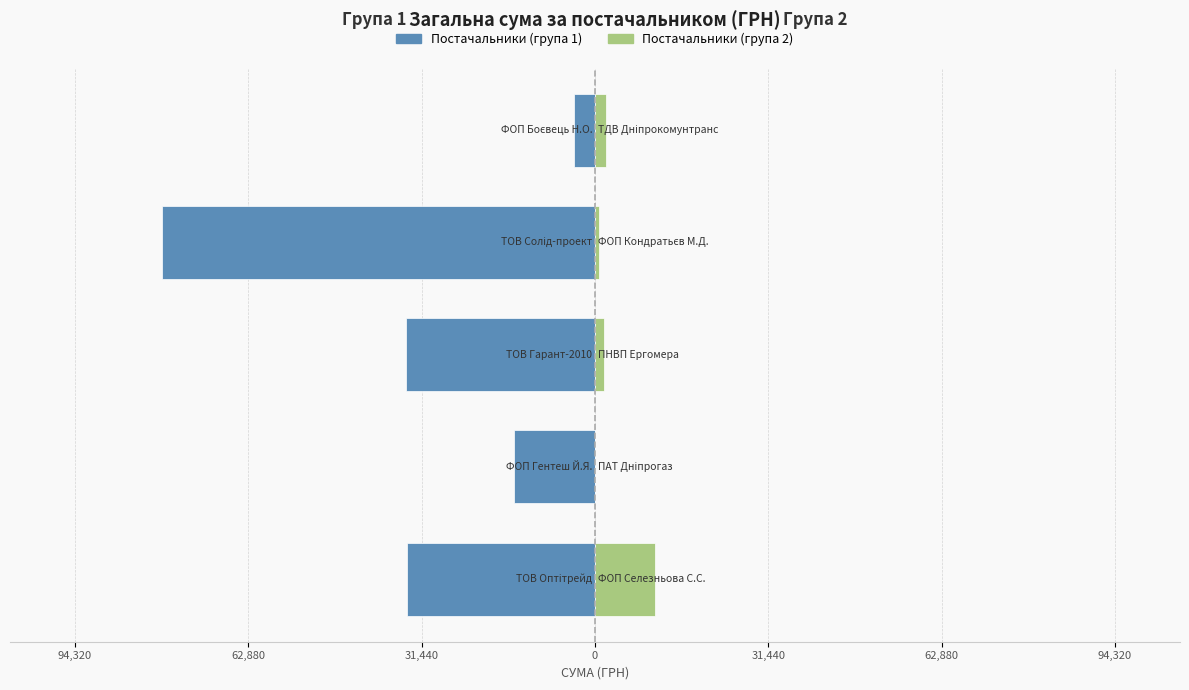

What is the lowest value of the Постачальники (група 1) series?

-78600.0